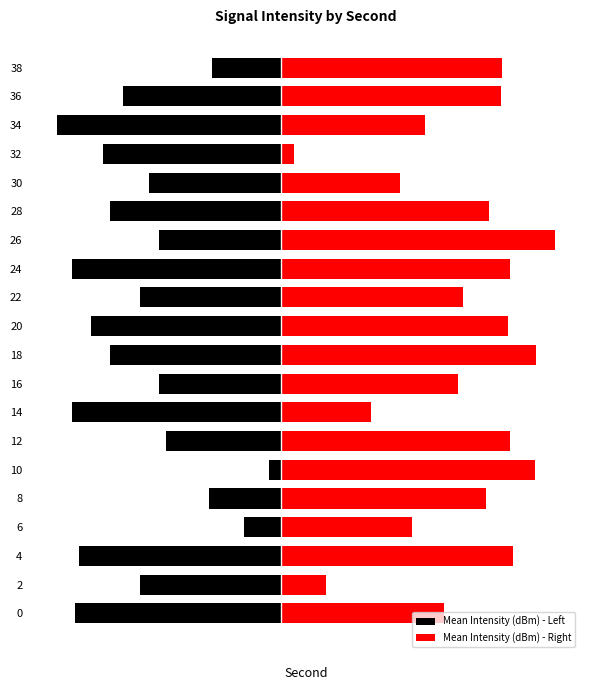

Which series has the widest spread of values?

Mean Intensity (dBm) - Right